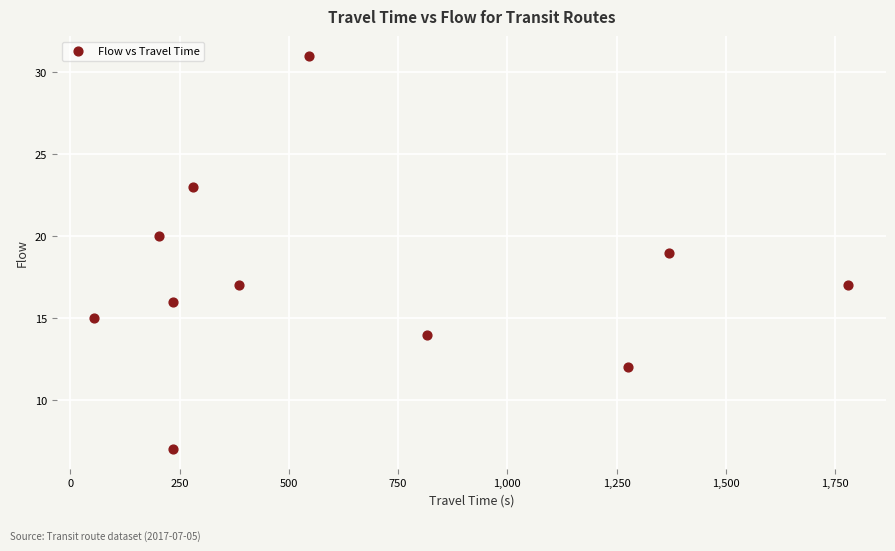

What is the range of Y values (max minus min)?

24